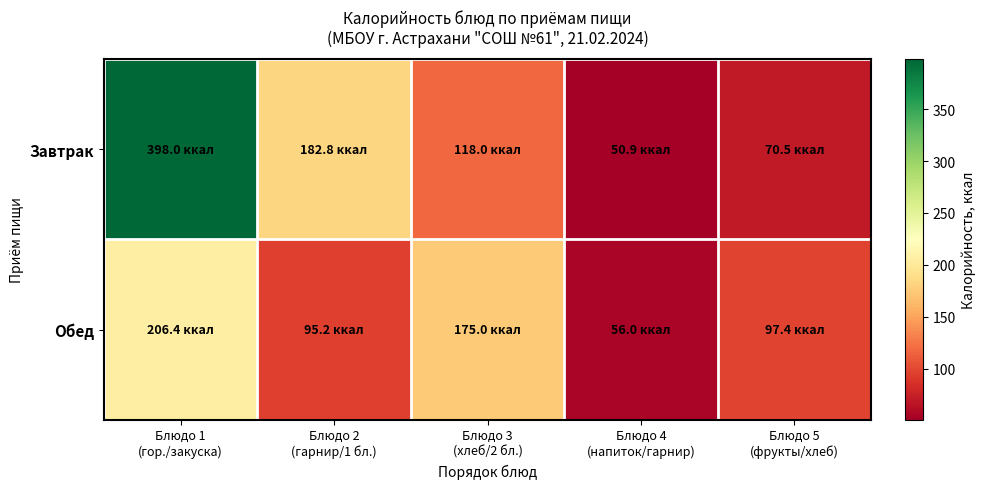

List the series in order of their overall mean, highest first.

Завтрак, Обед